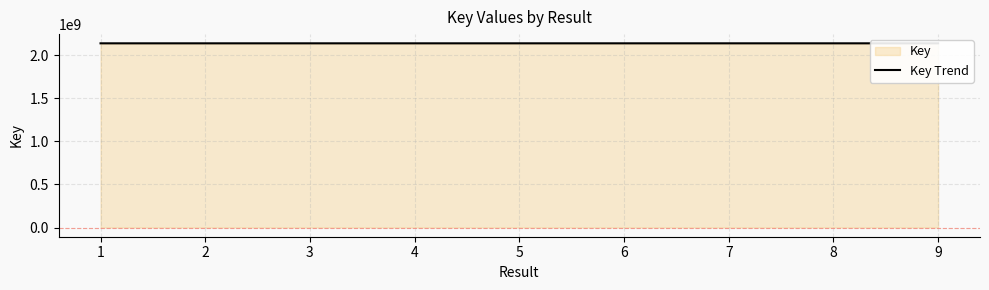

What is the difference between the maximum and minimum values?

68791